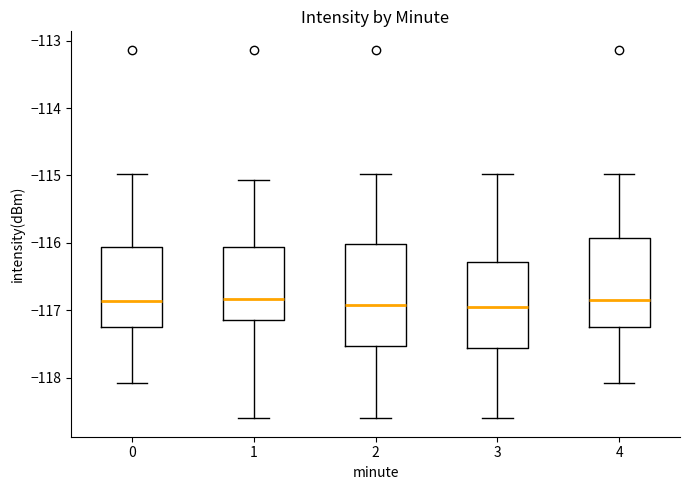

Which box is the tallest, from its lower edge to its upper edge?

2